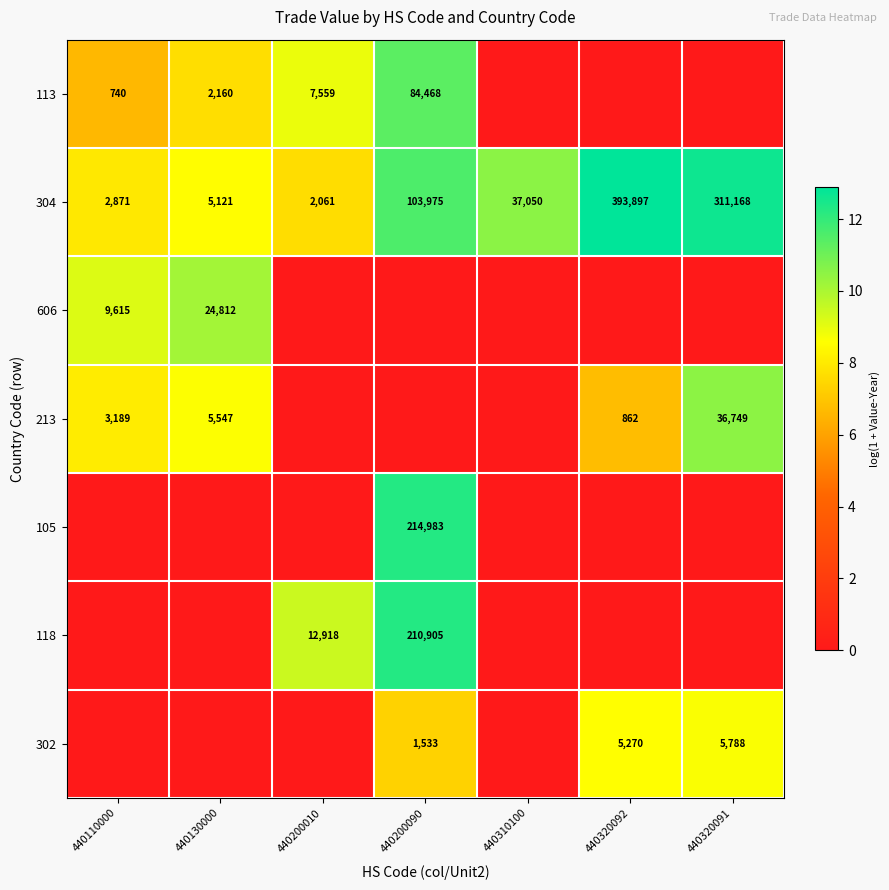

What is the difference between the 304 values at 440310100 and 440200010?

34989